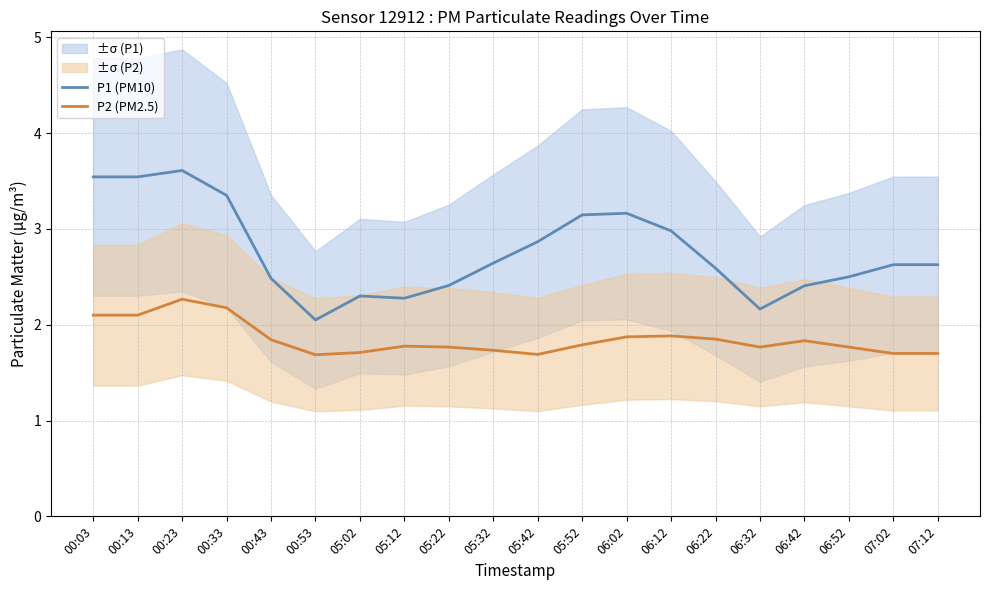

What is the approximate value of P2 (PM2.5) at 06:22?

1.9